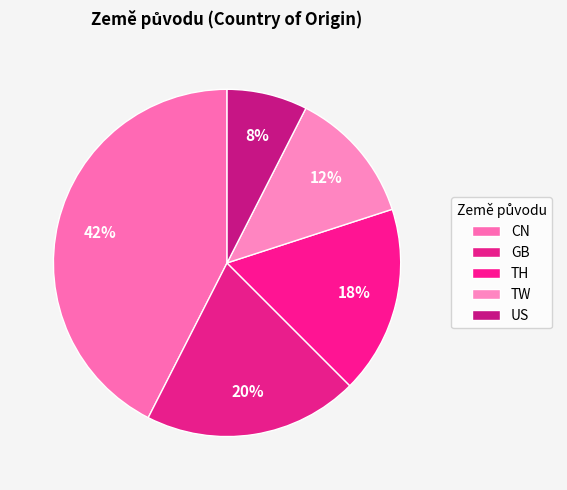

How many segments does this pie chart have?

5